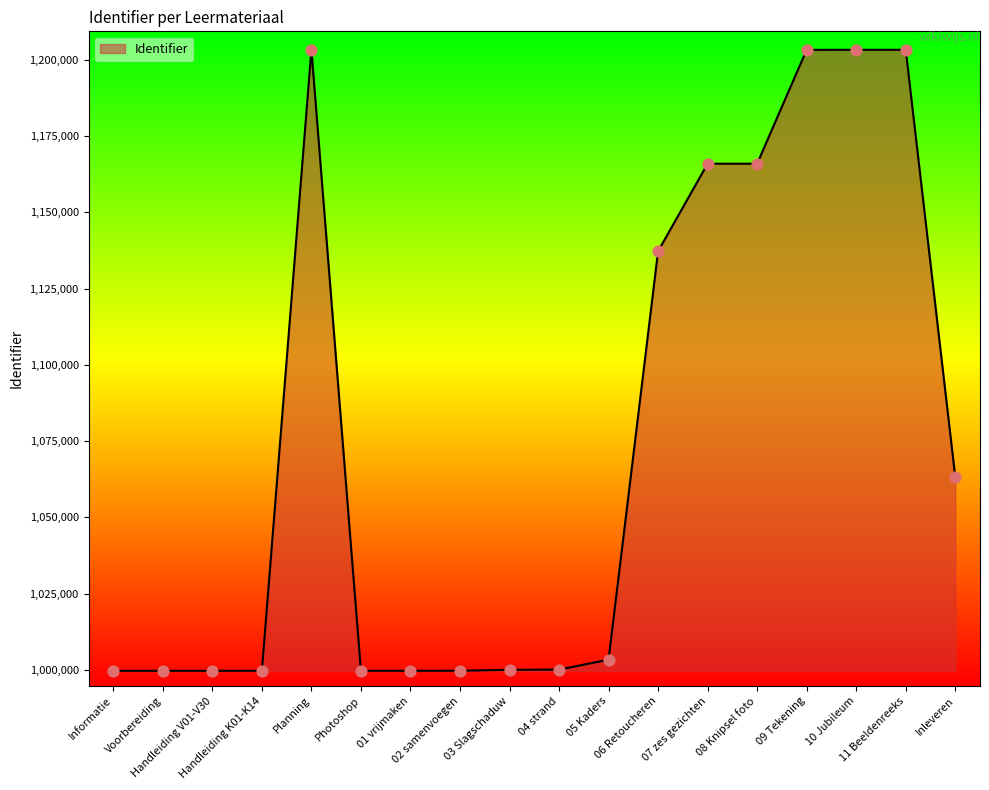

Which has a higher value, 10 Jubileum or 03 Slagschaduw?

10 Jubileum